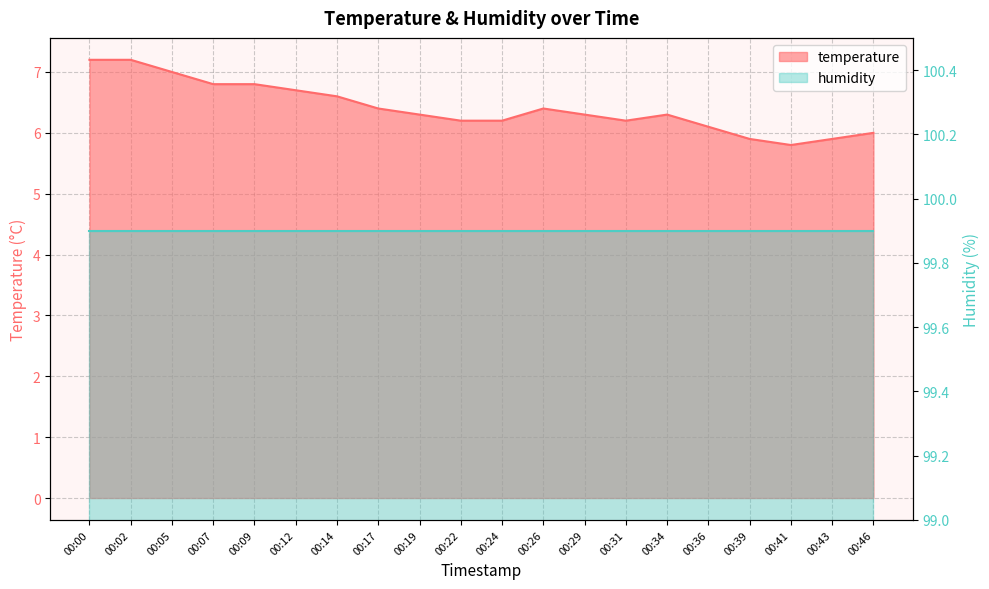

Reading right to left, list all the values displayed in this chart.

00:46=6.0	00:43=5.9	00:41=5.8	00:39=5.9	00:36=6.1	00:34=6.3	00:31=6.2	00:29=6.3	00:26=6.4	00:24=6.2	00:22=6.2	00:19=6.3	00:17=6.4	00:14=6.6	00:12=6.7	00:09=6.8	00:07=6.8	00:05=7.0	00:02=7.2	00:00=7.2